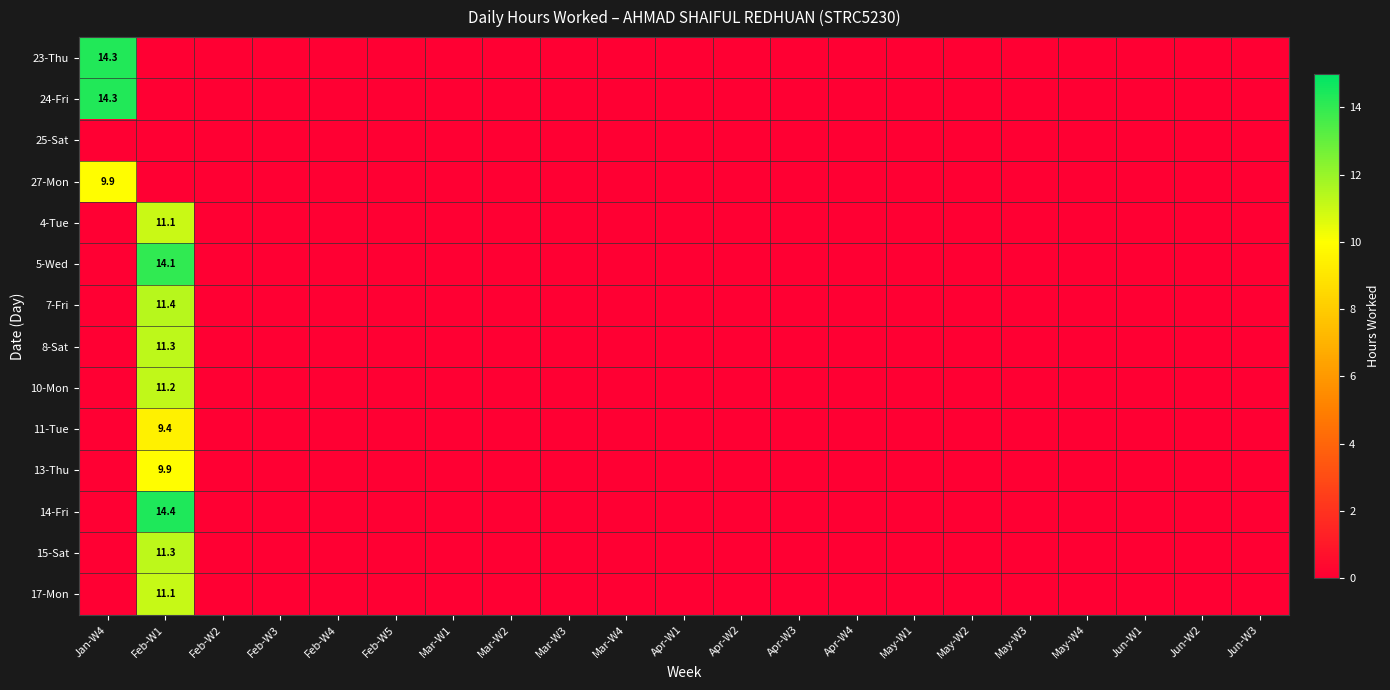

The 8-Sat series shows 0.0 at Mar-W4. True or false?

True